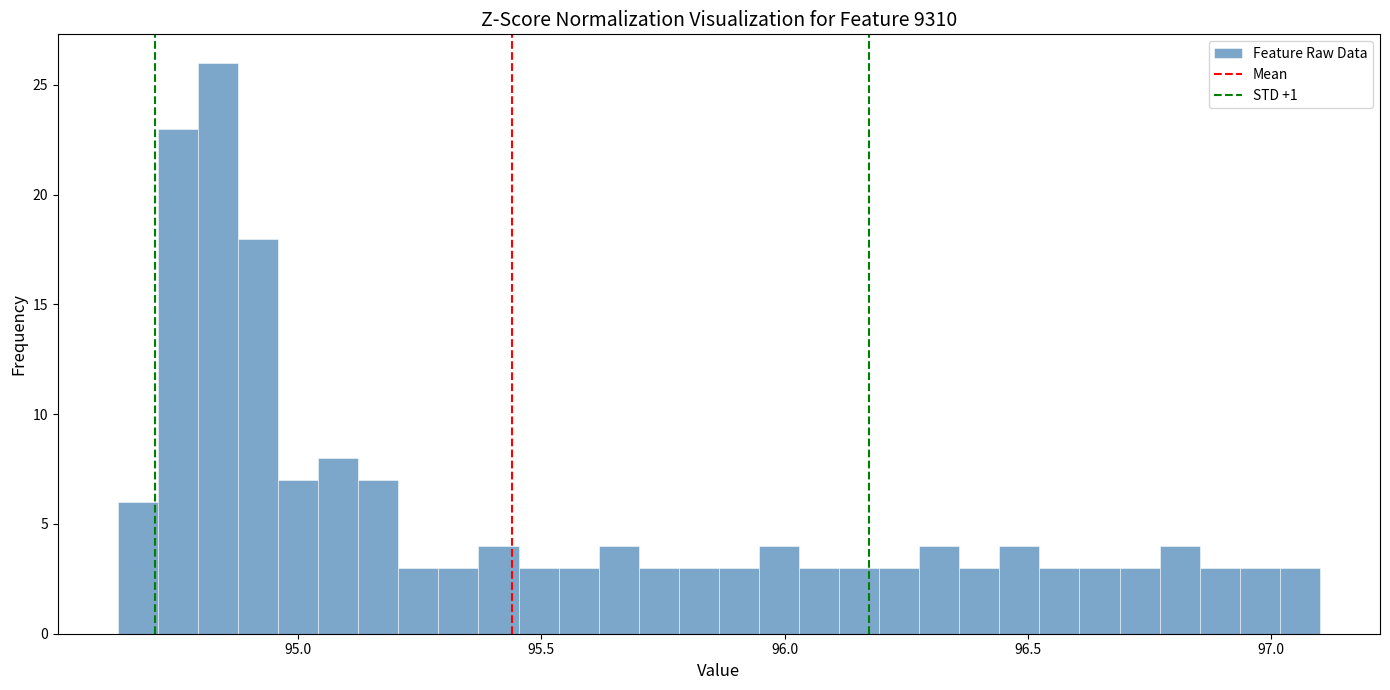

Around what value on the x-axis is the tallest bar? Give the approximate position of its centre, as read against the axis.

94.85